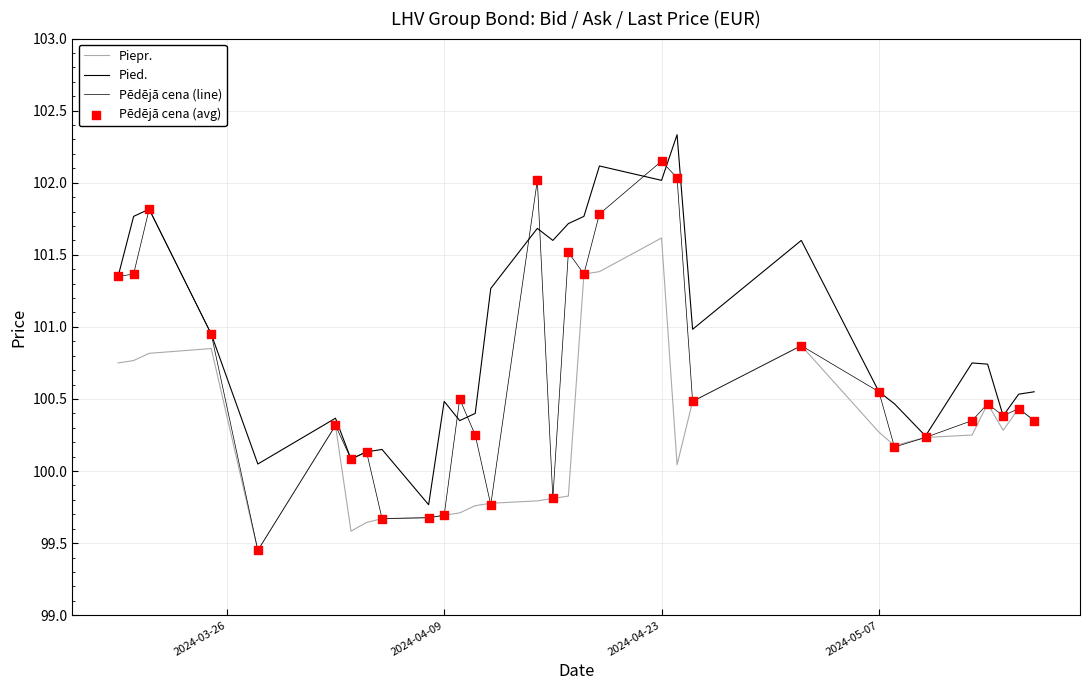

How many lines are shown in the chart?

3